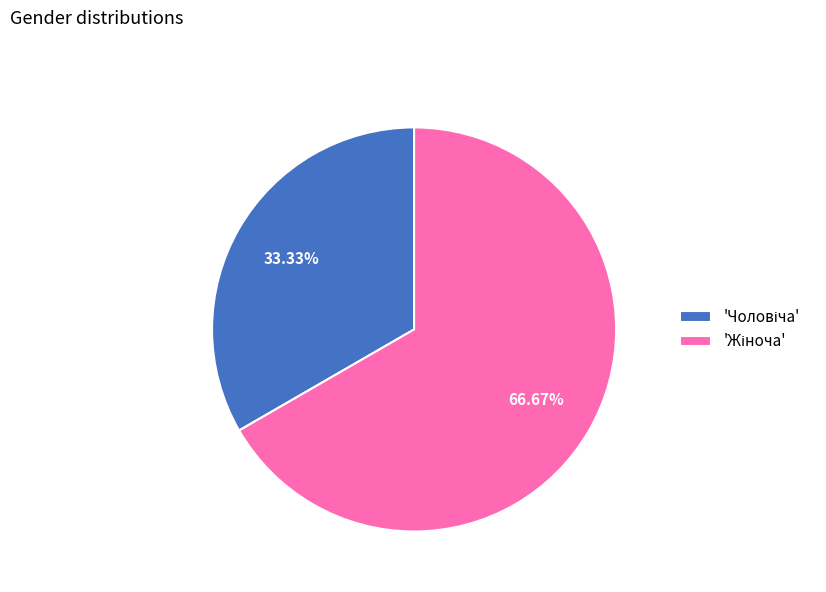

Does any single category account for the majority?

Yes